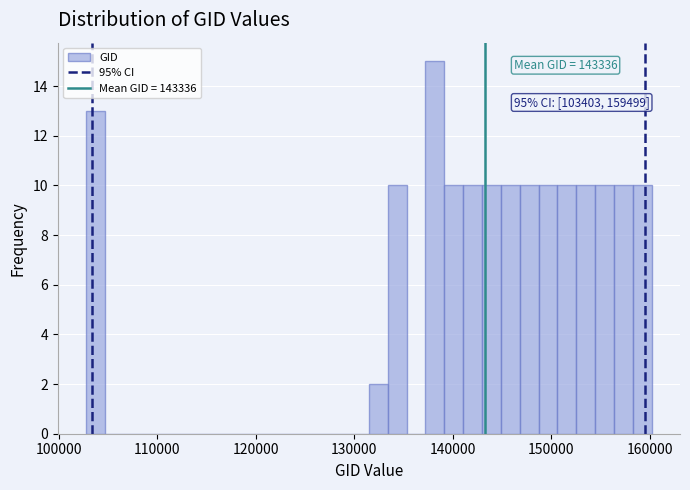

Around what value on the x-axis is the tallest bar? Give the approximate position of its centre, as read against the axis.

138000